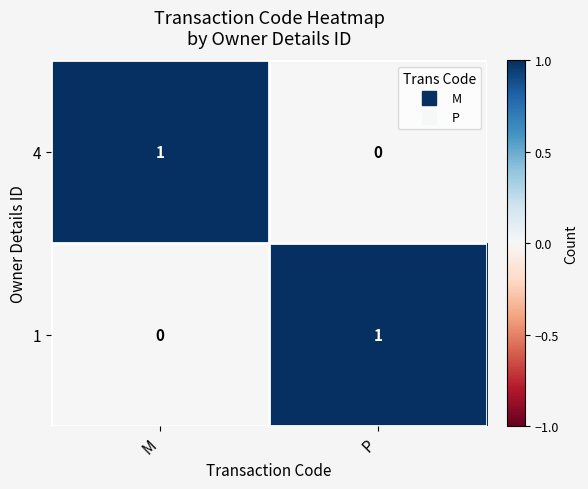

At which label does 1 reach its peak?

P